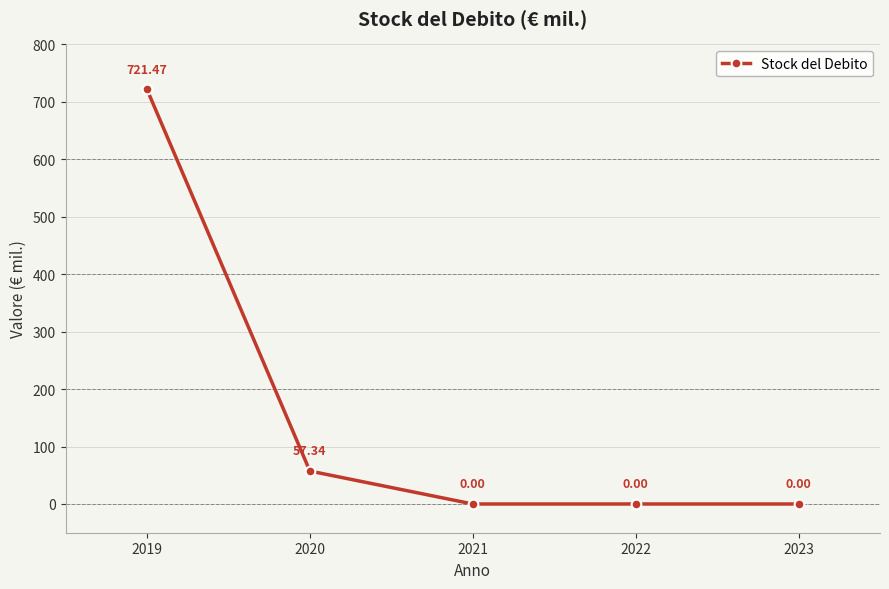

What is the maximum value shown in the chart?

721.5